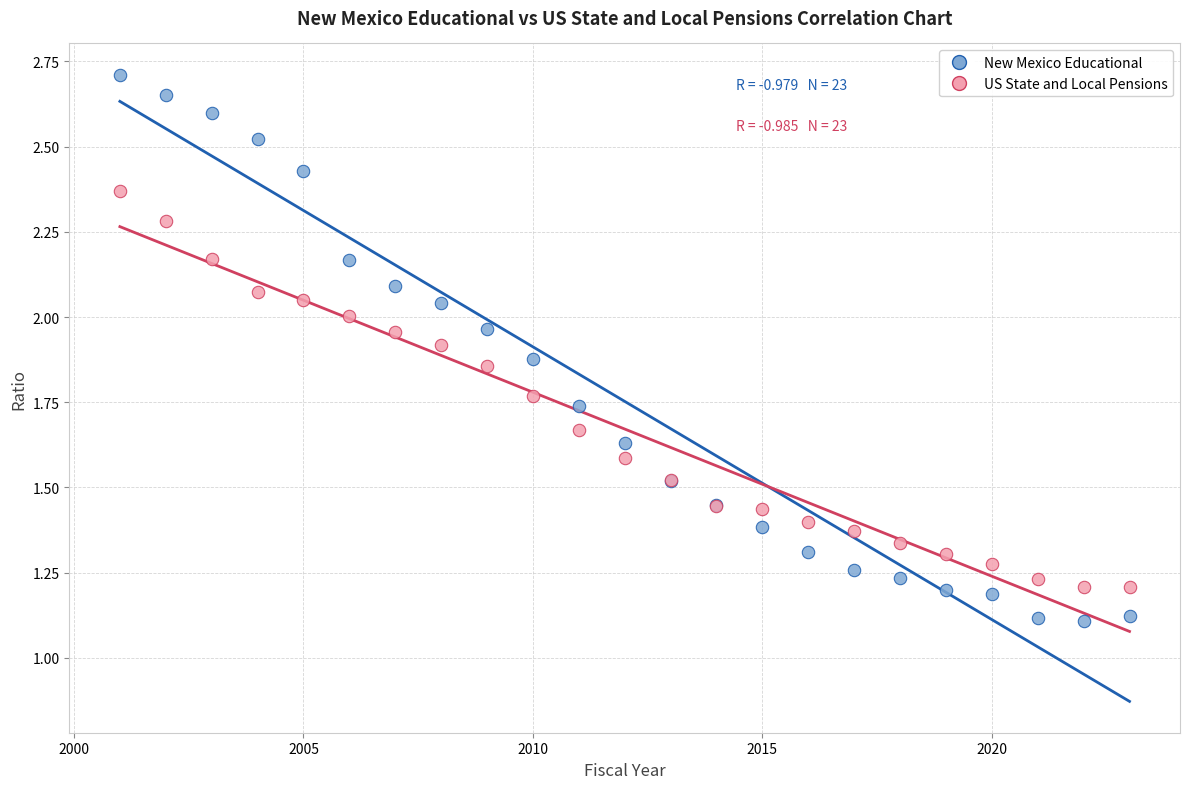

Which series has the largest Y range (max minus min)?

New Mexico Educational